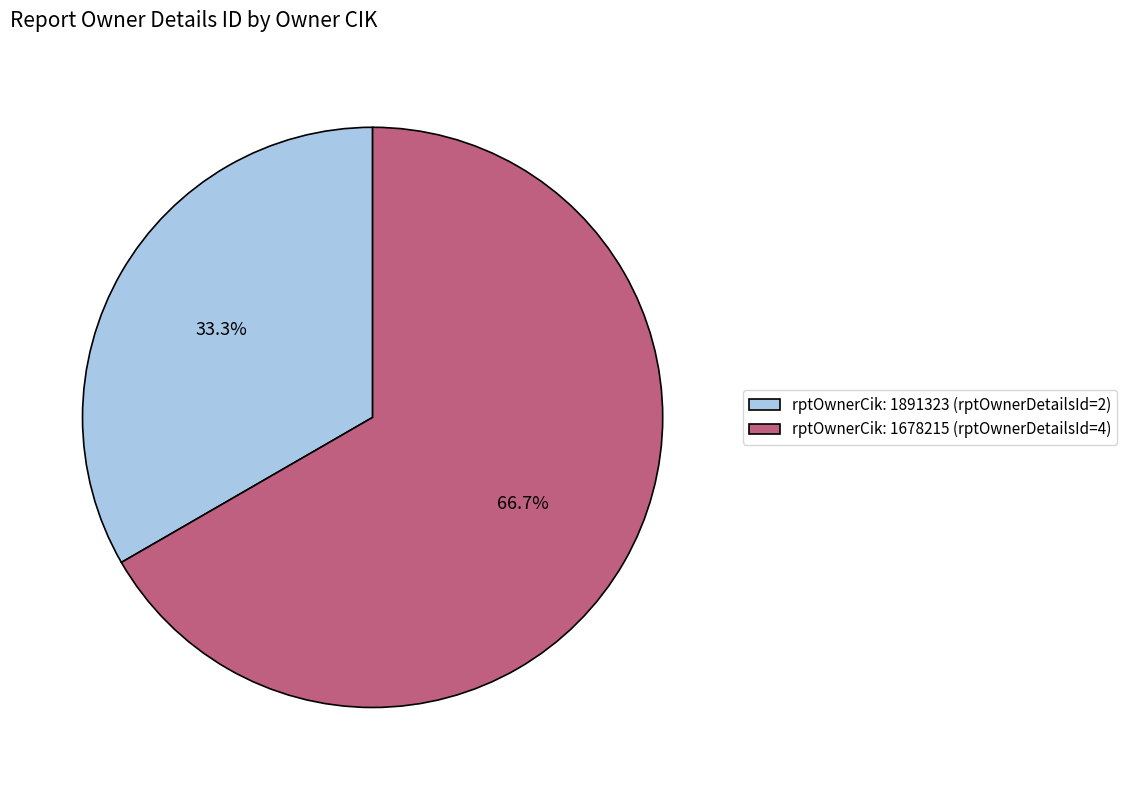

How many slices are in this pie chart?

2